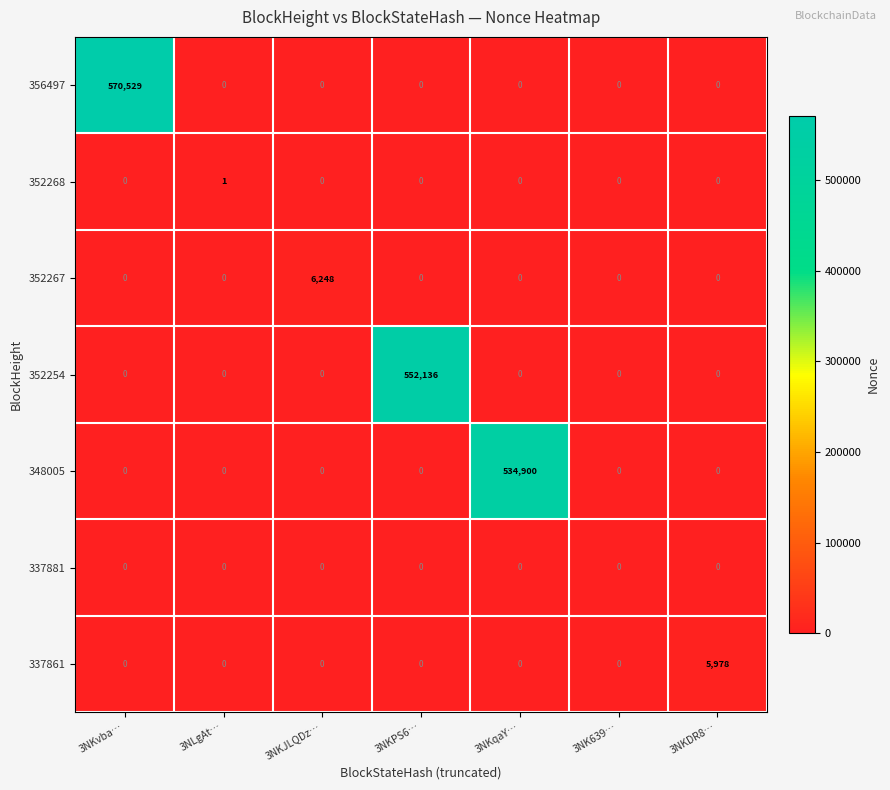

How many positive values does the 352268 series have?

1